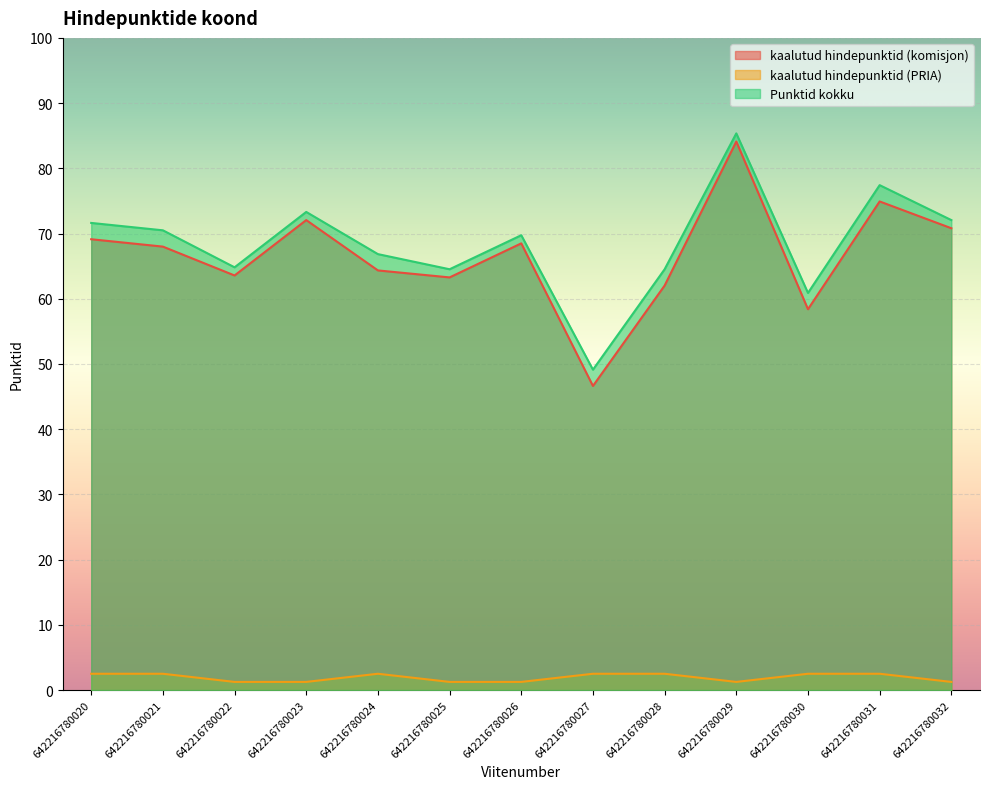

Where is the first local maximum for Punktid kokku?

642216780023